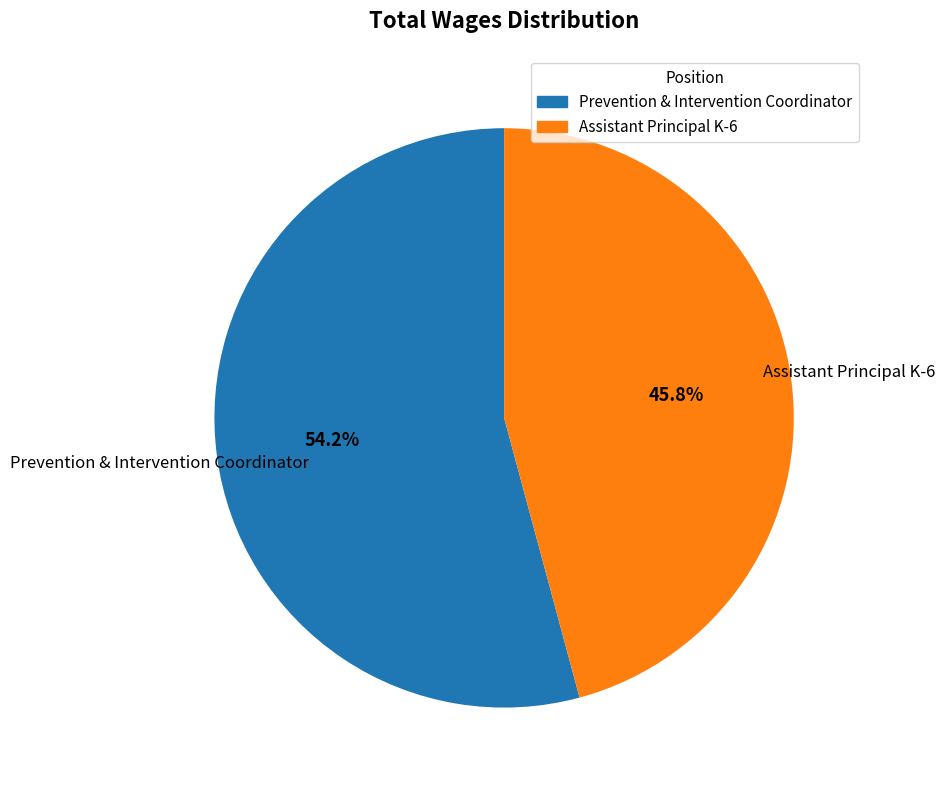

Which category accounts for the majority?

Prevention & Intervention Coordinator